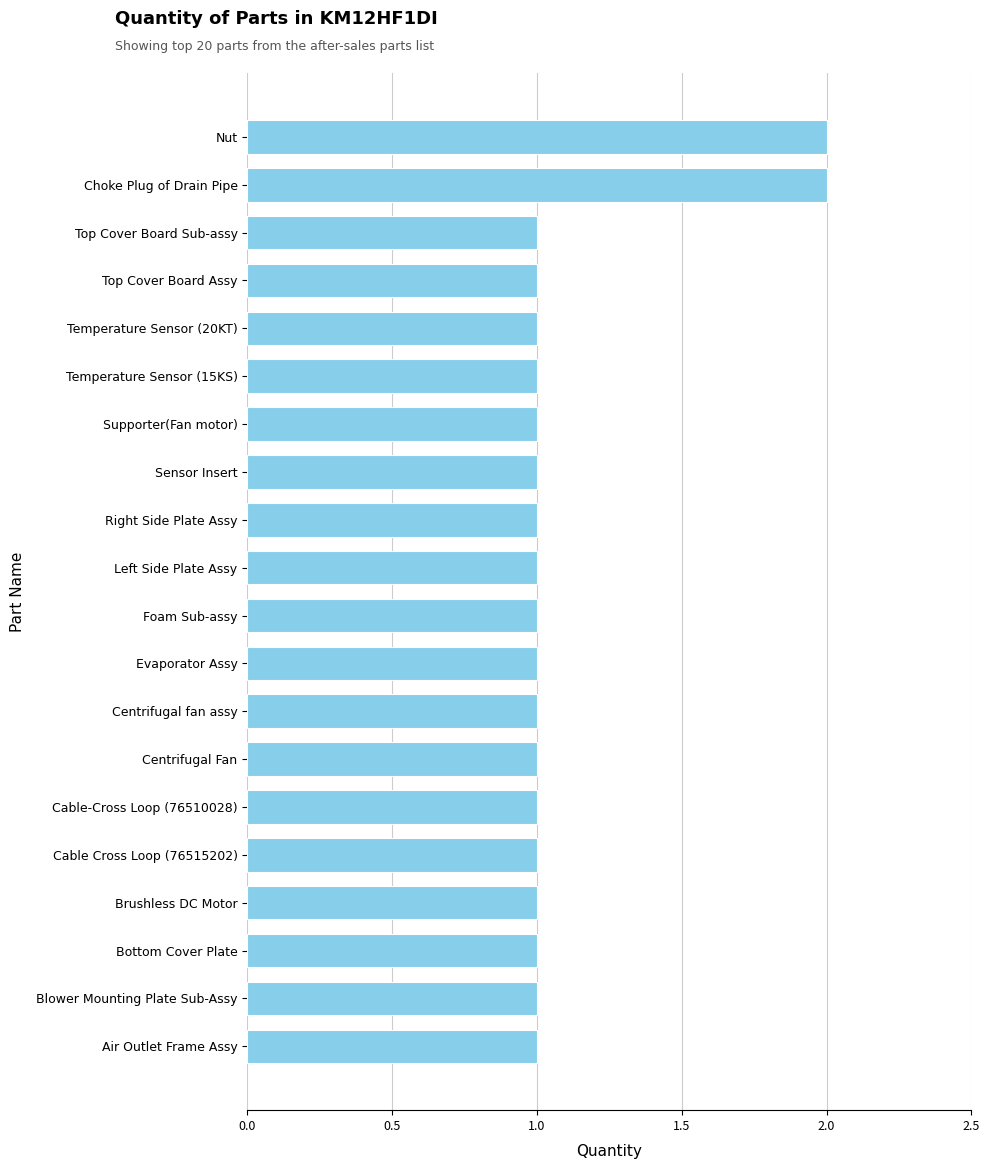

Reading bottom to top, what are all the values shown in this chart?

Air Outlet Frame Assy=1	Blower Mounting Plate Sub-Assy=1	Bottom Cover Plate=1	Brushless DC Motor=1	Cable Cross Loop (76515202)=1	Cable-Cross Loop (76510028)=1	Centrifugal Fan=1	Centrifugal fan assy=1	Evaporator Assy=1	Foam Sub-assy=1	Left Side Plate Assy=1	Right Side Plate Assy=1	Sensor Insert=1	Supporter(Fan motor)=1	Temperature Sensor (15KS)=1	Temperature Sensor (20KT)=1	Top Cover Board Assy=1	Top Cover Board Sub-assy=1	Choke Plug of Drain Pipe=2	Nut=2